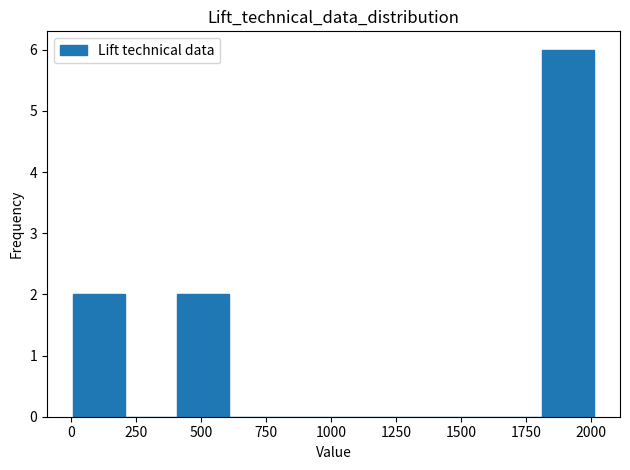

Over which range of the x-axis is the bar tallest?

1800 to 2000